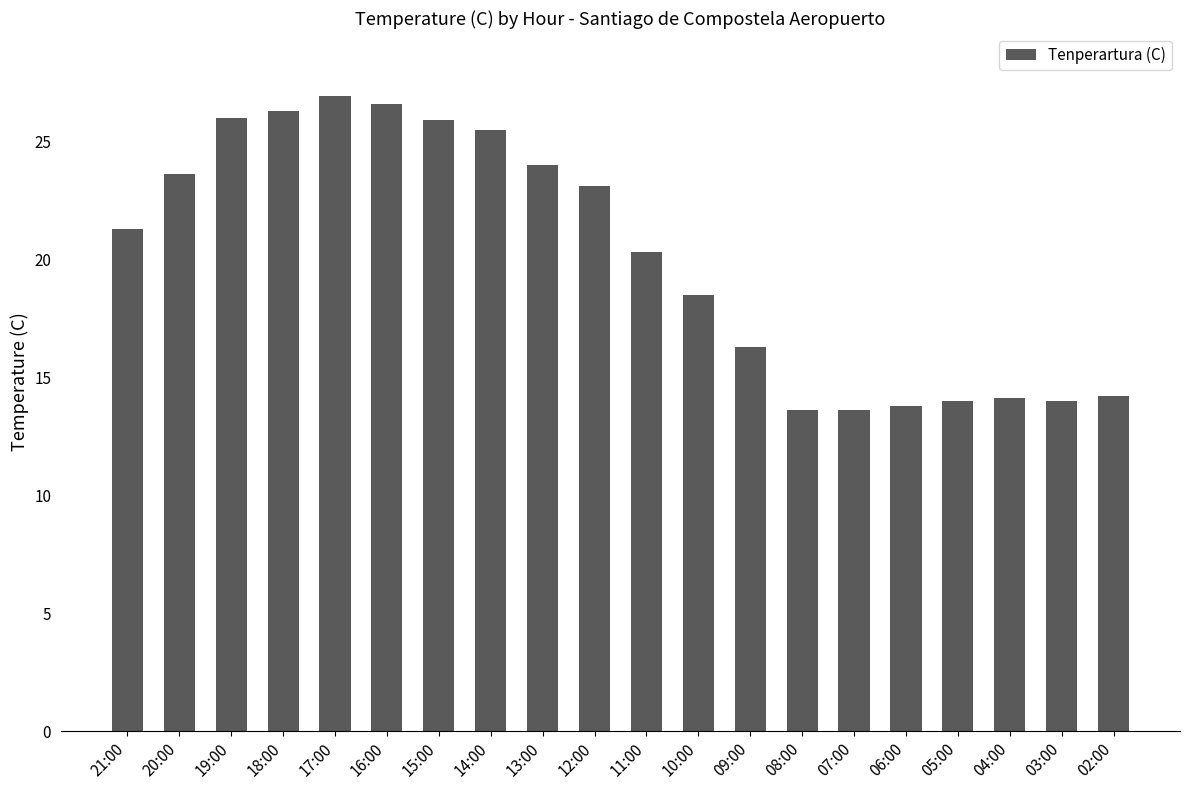

What is the value of the 14th bar from the left?

13.6